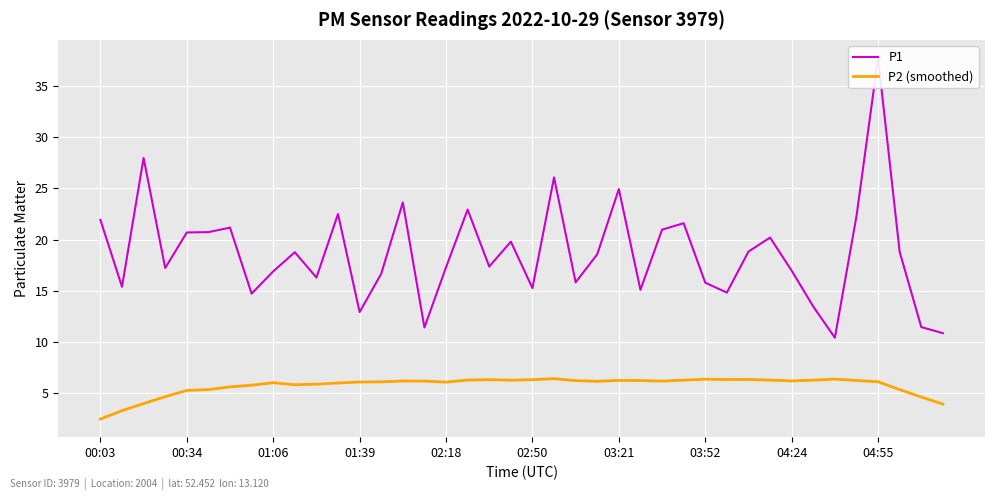

What is the maximum value for P2 (smoothed)?

6.4